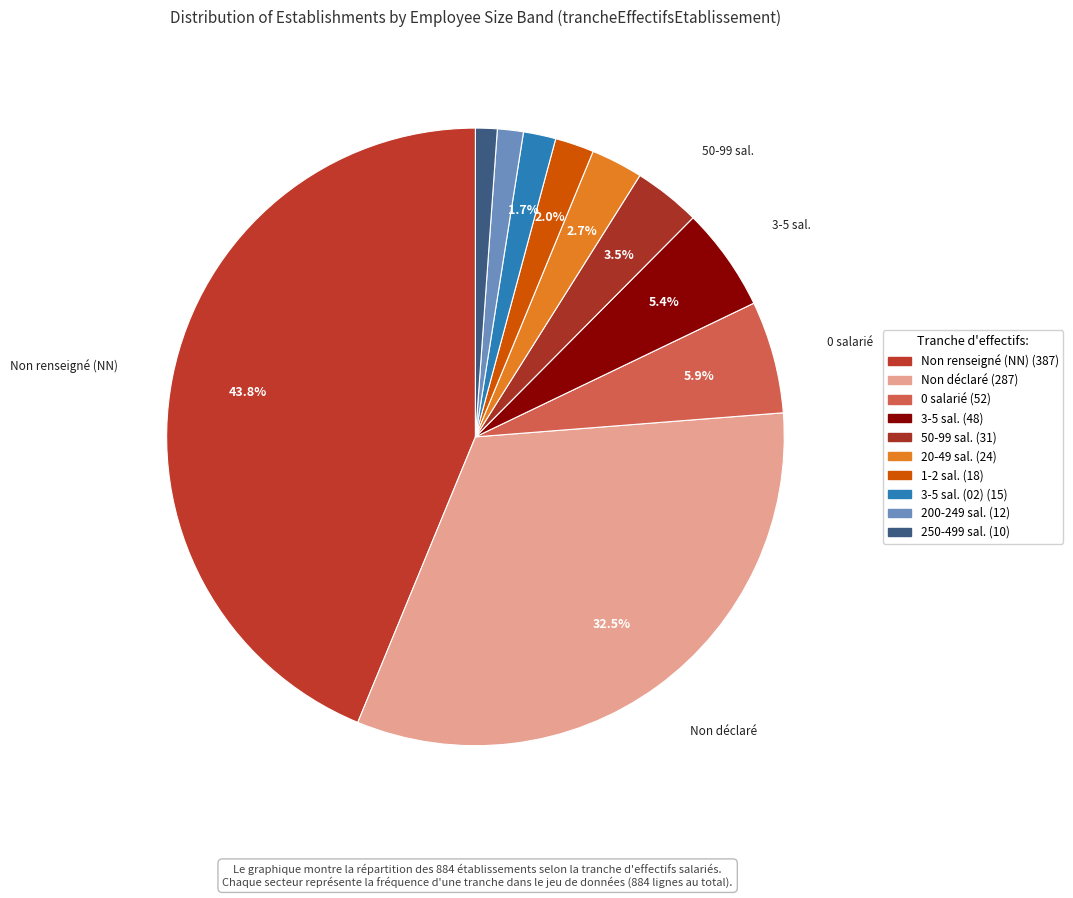

Count the number of slices in the pie.

10